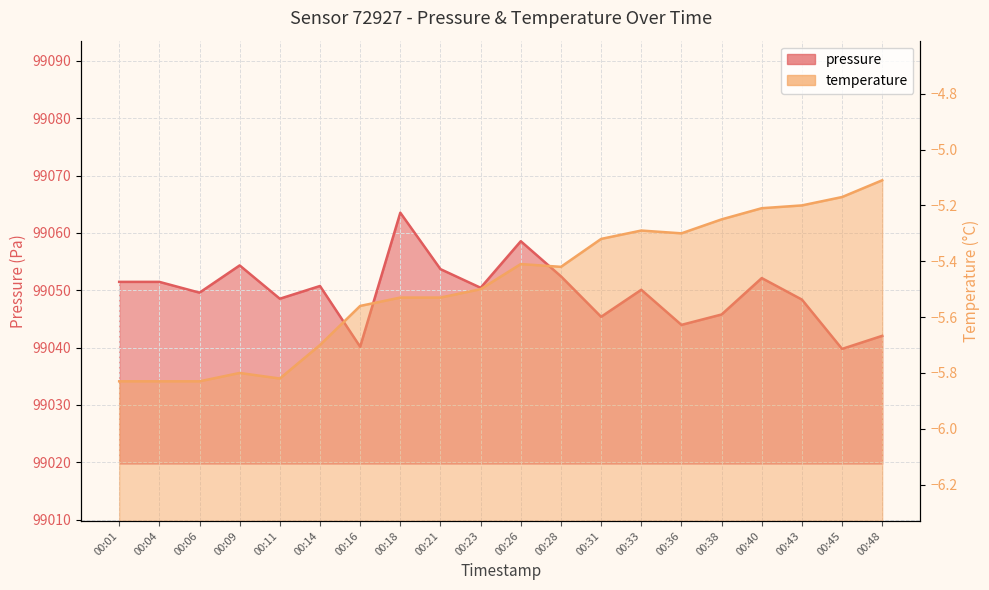

Reading left to right, transcribe all the data shown in this chart.

pressure: 00:01=99051.5	00:04=99051.5	00:06=99049.6	00:09=99054.3	00:11=99048.5	00:14=99050.8	00:16=99040.2	00:18=99063.5	00:21=99053.7	00:23=99050.4	00:26=99058.6	00:28=99052.4	00:31=99045.4	00:33=99050.1	00:36=99044.0	00:38=99045.8	00:40=99052.1	00:43=99048.4	00:45=99039.8	00:48=99042.1
temperature: 00:01=-5.8	00:04=-5.8	00:06=-5.8	00:09=-5.8	00:11=-5.8	00:14=-5.7	00:16=-5.6	00:18=-5.5	00:21=-5.5	00:23=-5.5	00:26=-5.4	00:28=-5.4	00:31=-5.3	00:33=-5.3	00:36=-5.3	00:38=-5.2	00:40=-5.2	00:43=-5.2	00:45=-5.2	00:48=-5.1